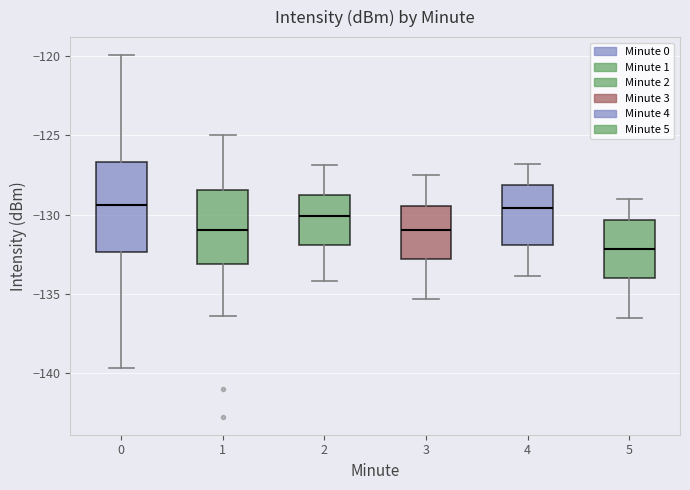

Reading left to right, read every box against the y-axis: the position of its median line, the range the box covers, and the ends of its whiskers. The values are not printed on the chart, so give them approximately, as read against the axis.

0: median -129.5, box -132.5 to -126.5, whiskers -139.5 to -120.0
1: median -131.0, box -133.0 to -128.5, whiskers -136.5 to -125.0
2: median -130.0, box -132.0 to -128.5, whiskers -134.0 to -127.0
3: median -131.0, box -133.0 to -129.5, whiskers -135.5 to -127.5
4: median -129.5, box -132.0 to -128.0, whiskers -134.0 to -127.0
5: median -132.0, box -134.0 to -130.5, whiskers -136.5 to -129.0